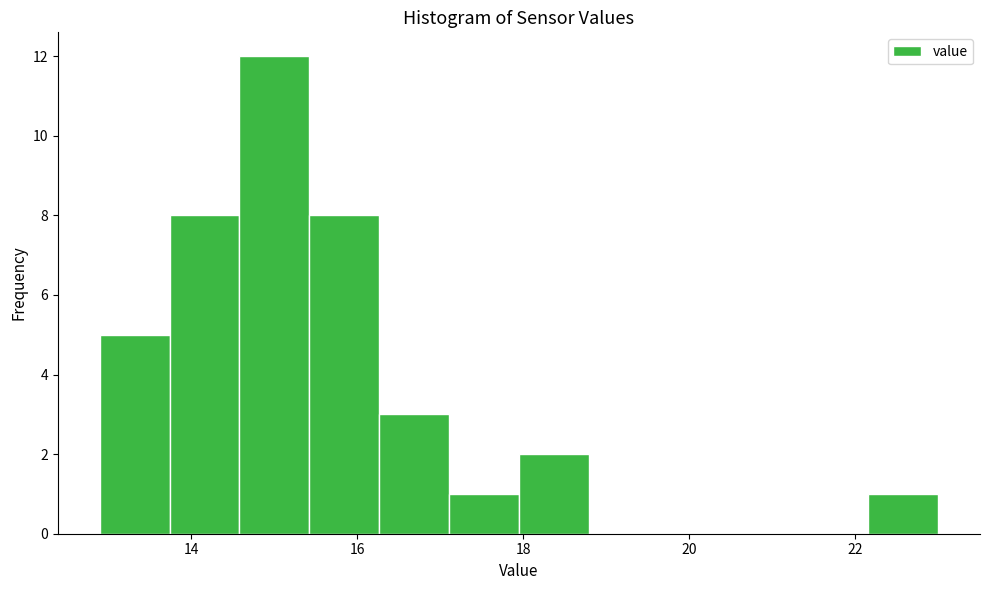

How tall is the bar that spans 13.8 to 14.6 on the x-axis? Neither the bar edges nor the heights are printed on the chart, so give them approximately, as read against the axes.

8